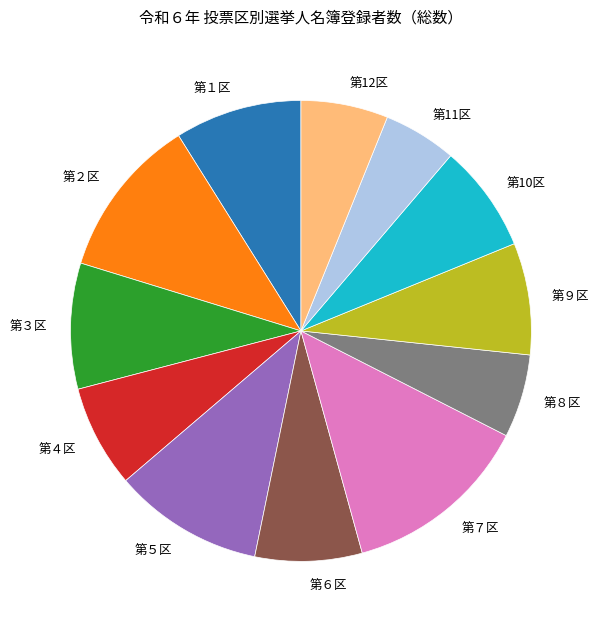

True or false: 第９区 accounts for 8% of the total.

True